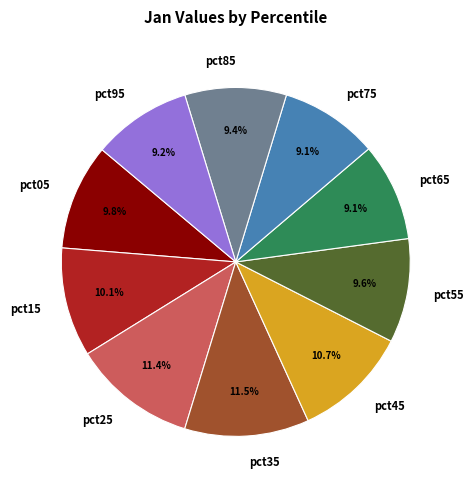

To the nearest percent, what percentage of the pie is pct95?

9%